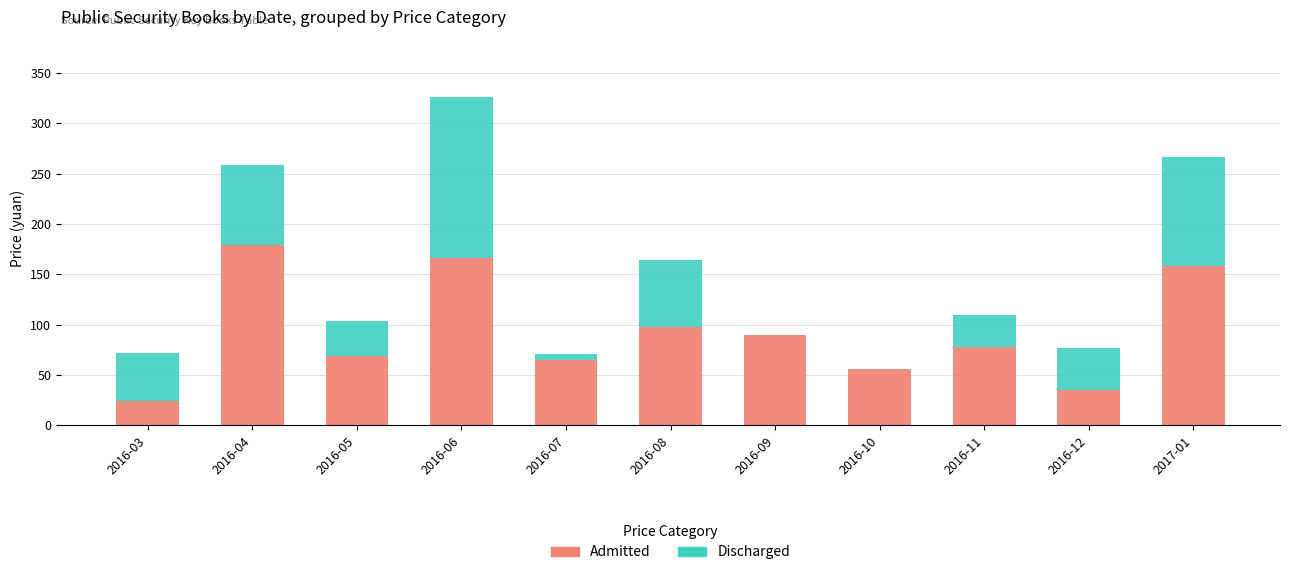

What is the sum of the Admitted values at 2016-08 and 2016-12?

133